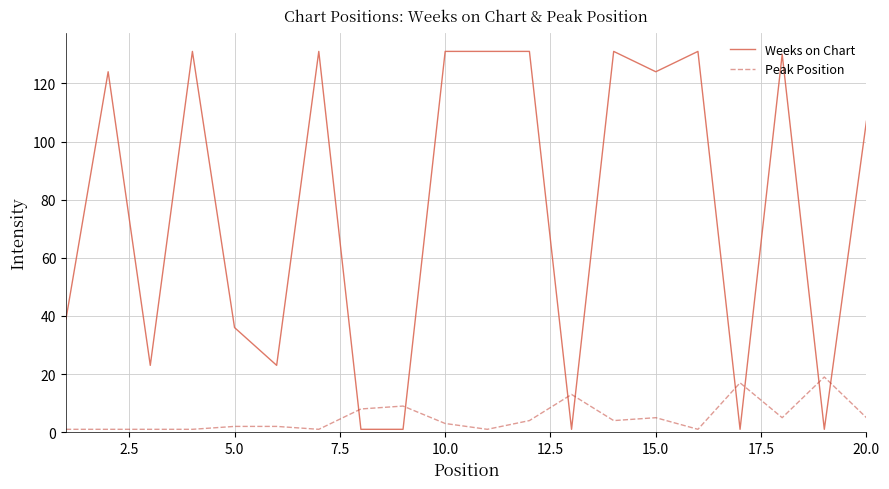

What is the maximum value for Peak Position?

19